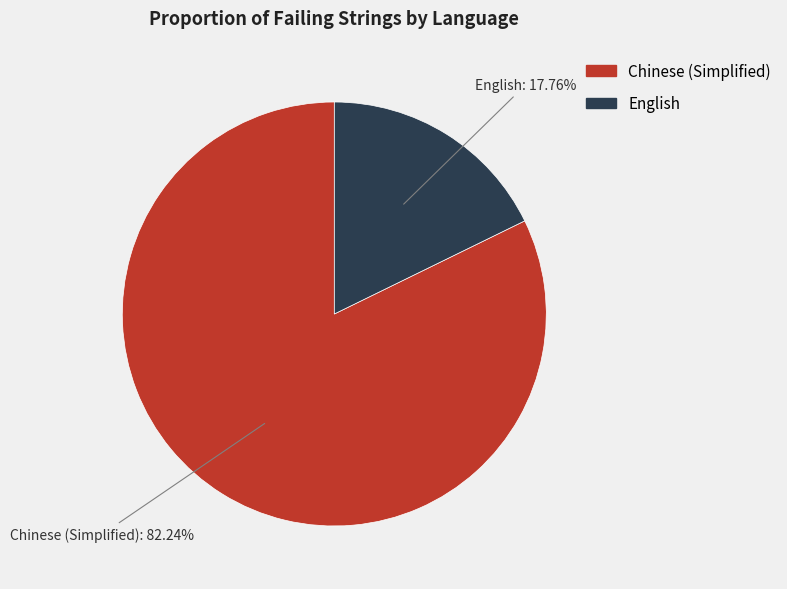

To the nearest percent, what percentage of the pie is English?

18%